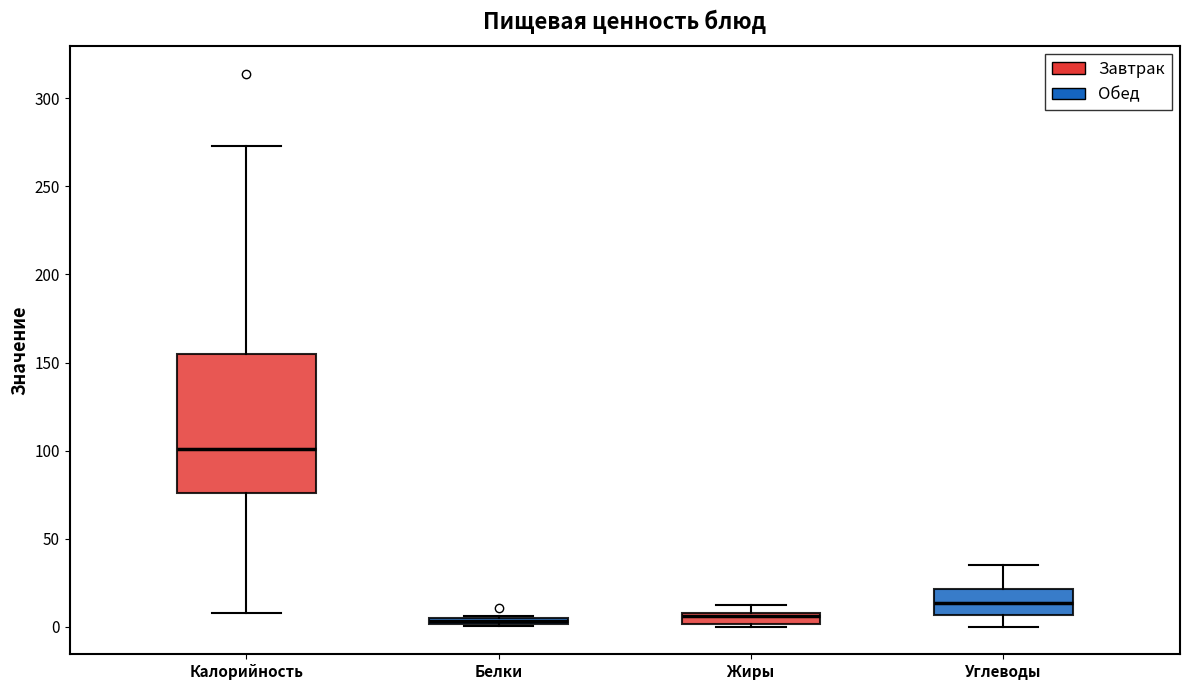

Comparing the boxes themselves (not the whiskers), which one is the tallest?

Калорийность